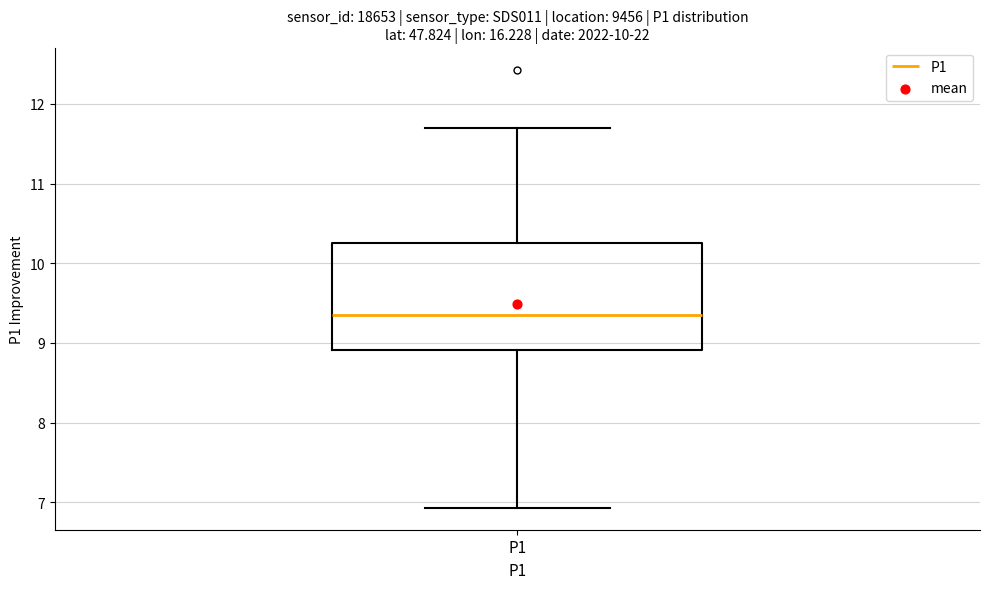

Transcribe this box plot: give where the median line is, the range the box spans, and where the two whiskers end, as read against the y-axis. The values are not printed on the chart, so give them approximately, as read against the axis.

median 9.4, box 8.9 to 10.3, whiskers 6.9 to 11.7